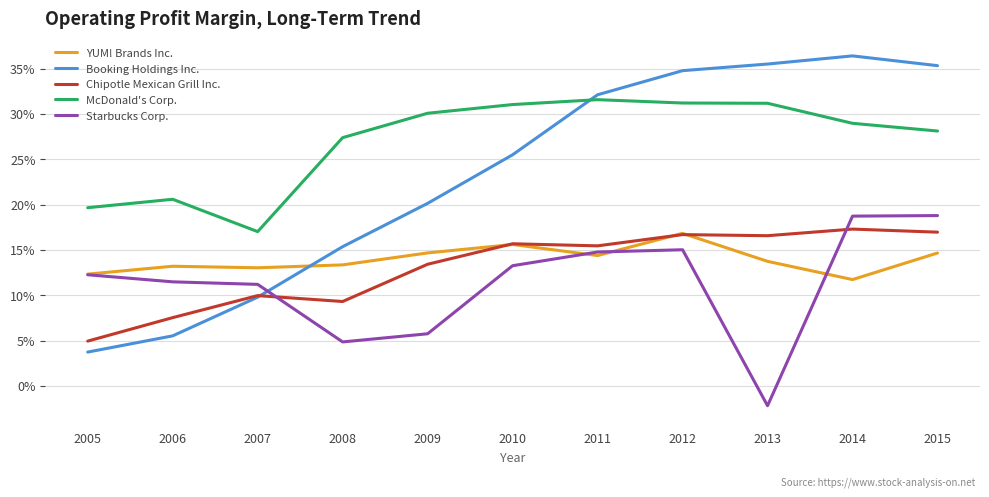

Which series has the largest range (max minus min)?

Booking Holdings Inc.